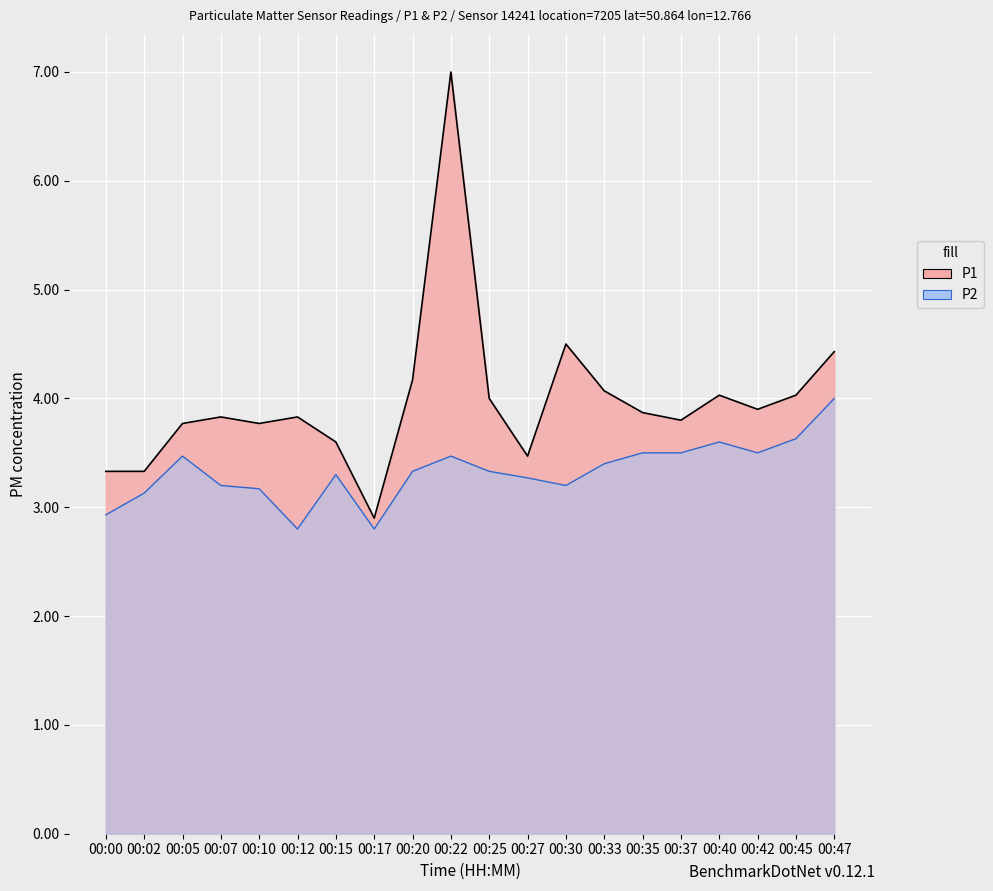

What is the approximate value of P1 at 00:20?

4.2